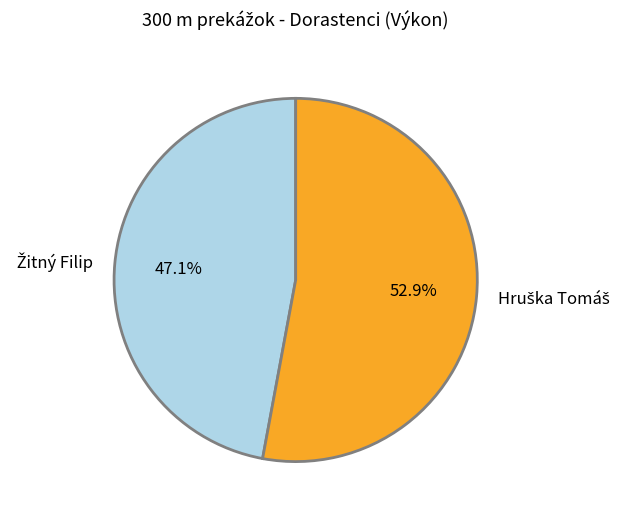

Is there a majority slice in this chart?

Yes